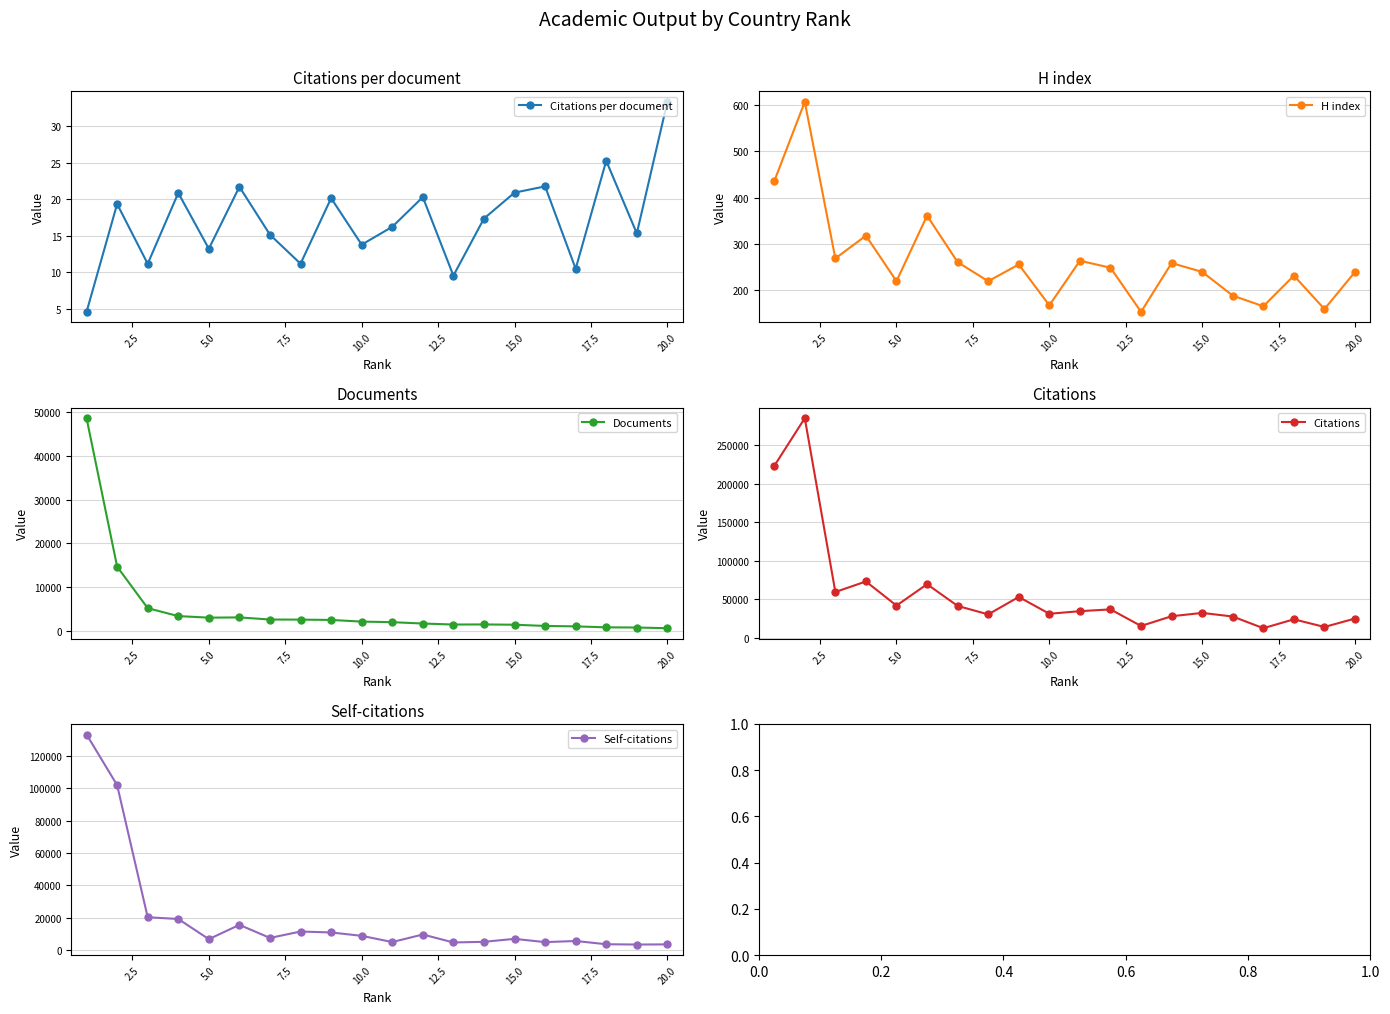

Reading right to left, list all the values displayed in this chart.

Citations per document: 33.4	15.3	25.3	10.5	21.8	20.9	17.4	9.6	20.3	16.2	13.8	20.2	11.2	15.2	21.7	13.2	20.9	11.2	19.4	4.6
H index: 240.0	160.0	232.0	166.0	189.0	240.0	259.0	154.0	249.0	264.0	168.0	256.0	220.0	261.0	361.0	220.0	318.0	269.0	606.0	435.0
Documents: 741.0	896.0	938.0	1157.0	1256.0	1531.0	1596.0	1575.0	1803.0	2112.0	2242.0	2619.0	2692.0	2713.0	3194.0	3140.0	3494.0	5297.0	14733.0	48491.0
Citations: 24715.0	13748.0	23708.0	12149.0	27354.0	32033.0	27729.0	15062.0	36619.0	34295.0	30931.0	52792.0	30114.0	41131.0	69366.0	41575.0	72944.0	59216.0	285303.0	223095.0
Self-citations: 3445.0	3352.0	3534.0	5540.0	4850.0	6858.0	5039.0	4628.0	9556.0	4895.0	8729.0	10821.0	11397.0	7440.0	15522.0	6678.0	19158.0	20221.0	101910.0	133234.0